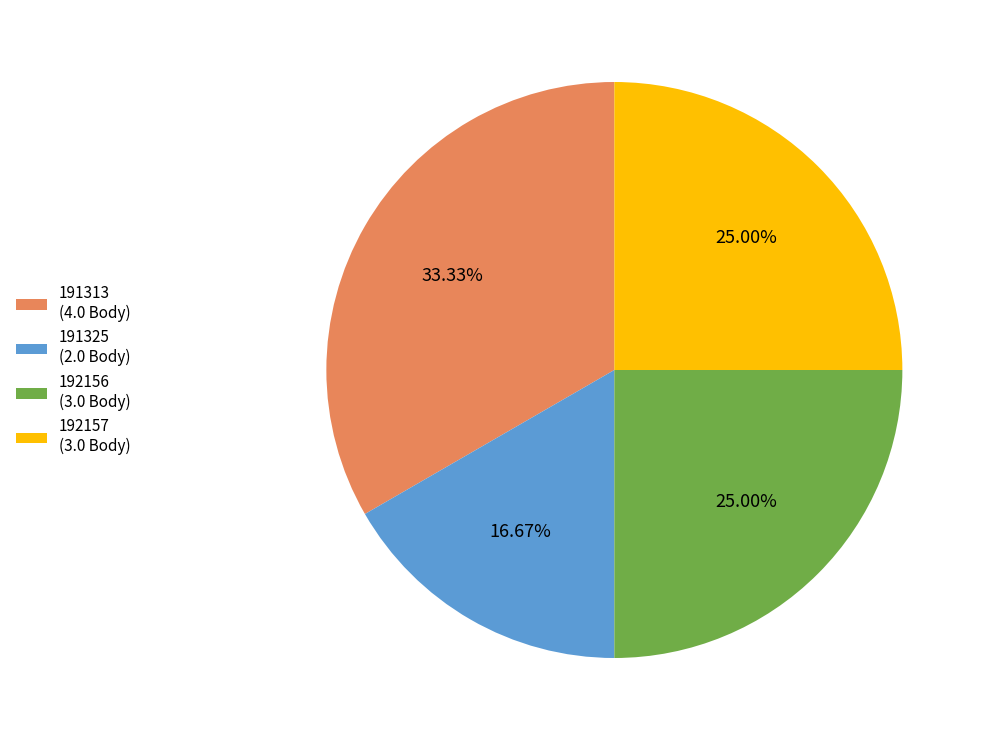

How many segments does this pie chart have?

4